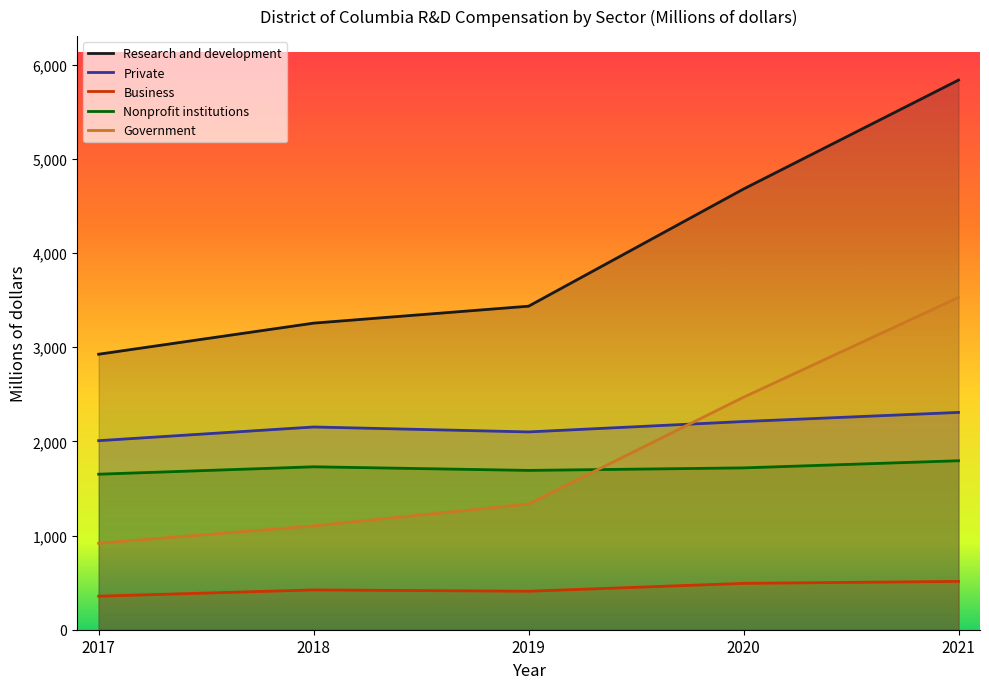

True or false: Private has more than 1 interior local peaks.

False